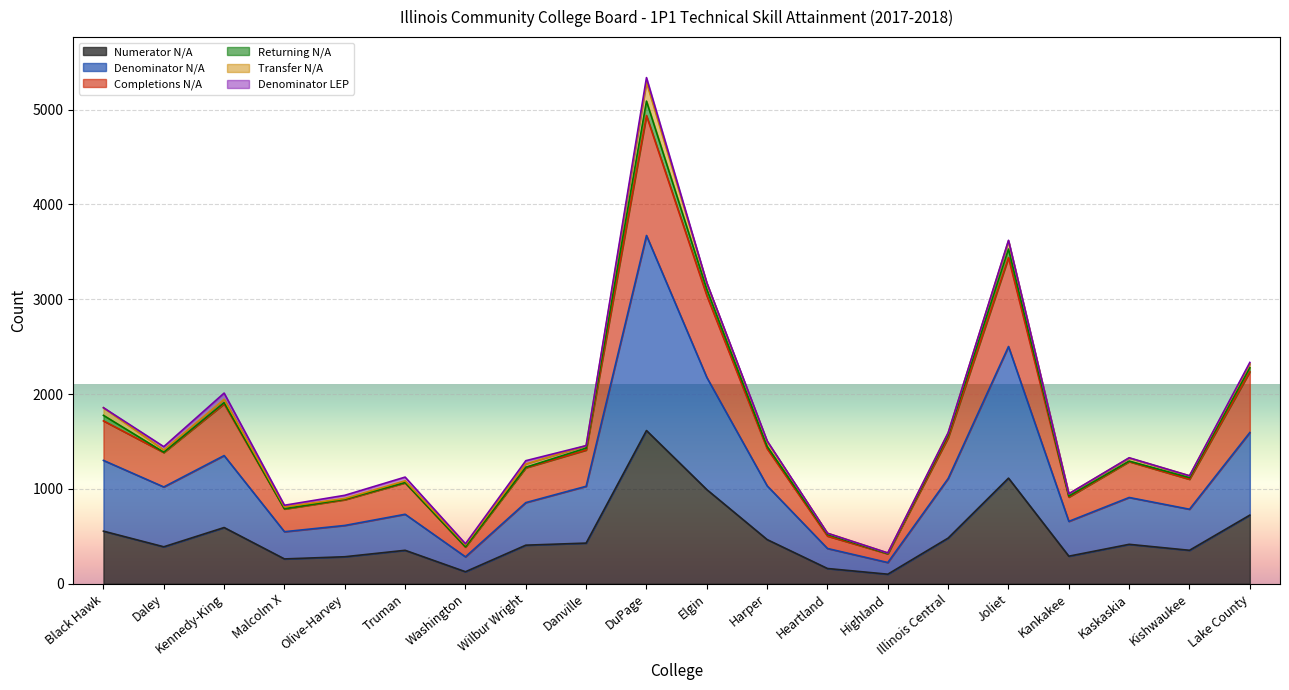

At which label does Numerator N/A reach its peak?

DuPage